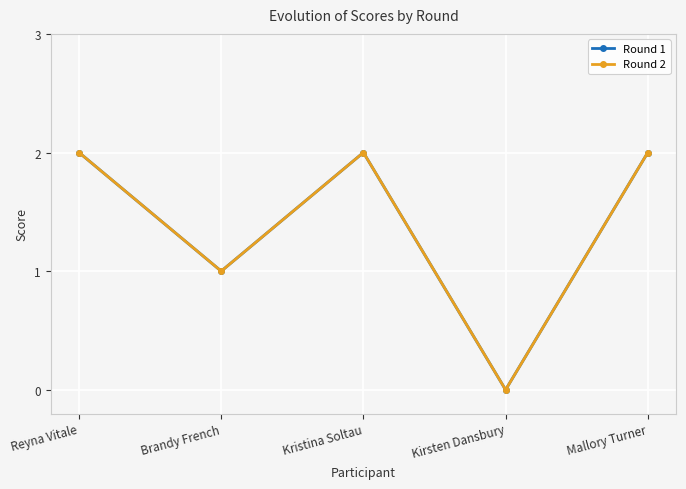

Which series has the widest spread of values?

Round 1